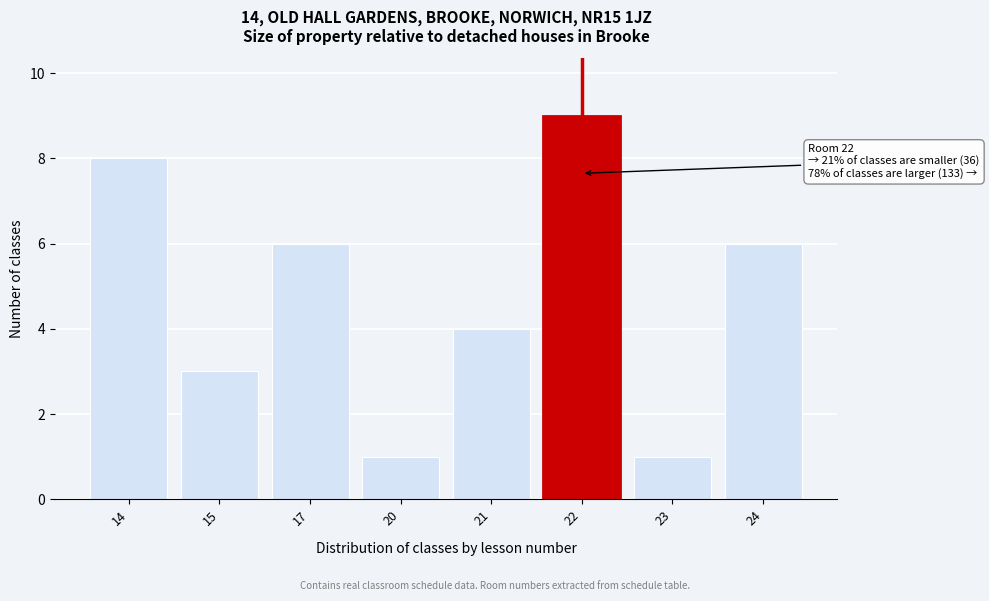

Reading left to right, what are all the values shown in this chart?

8	3	6	1	4	9	1	6